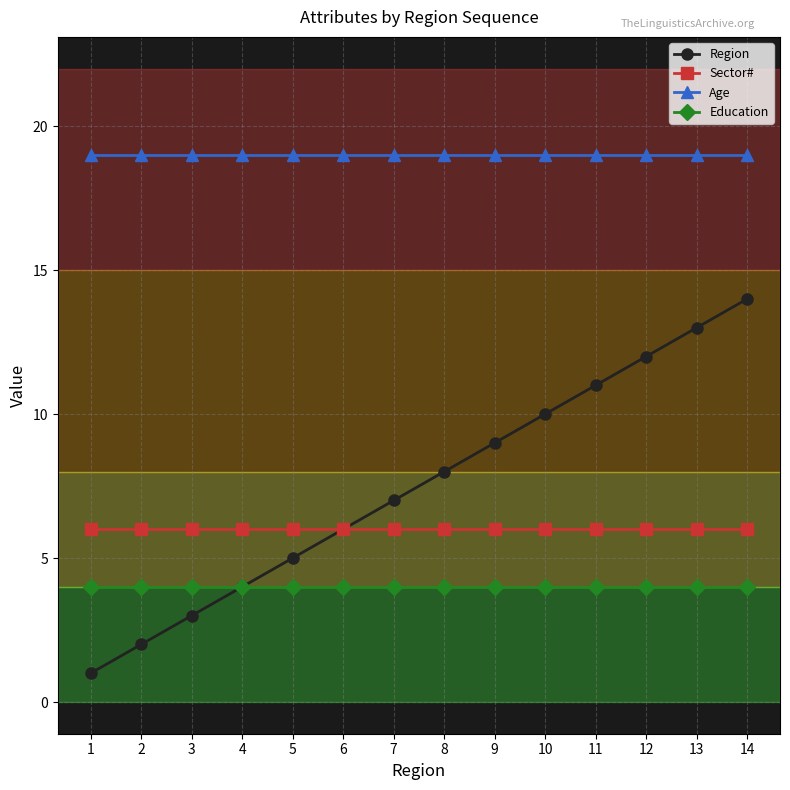

What is the highest value of the Region series?

14